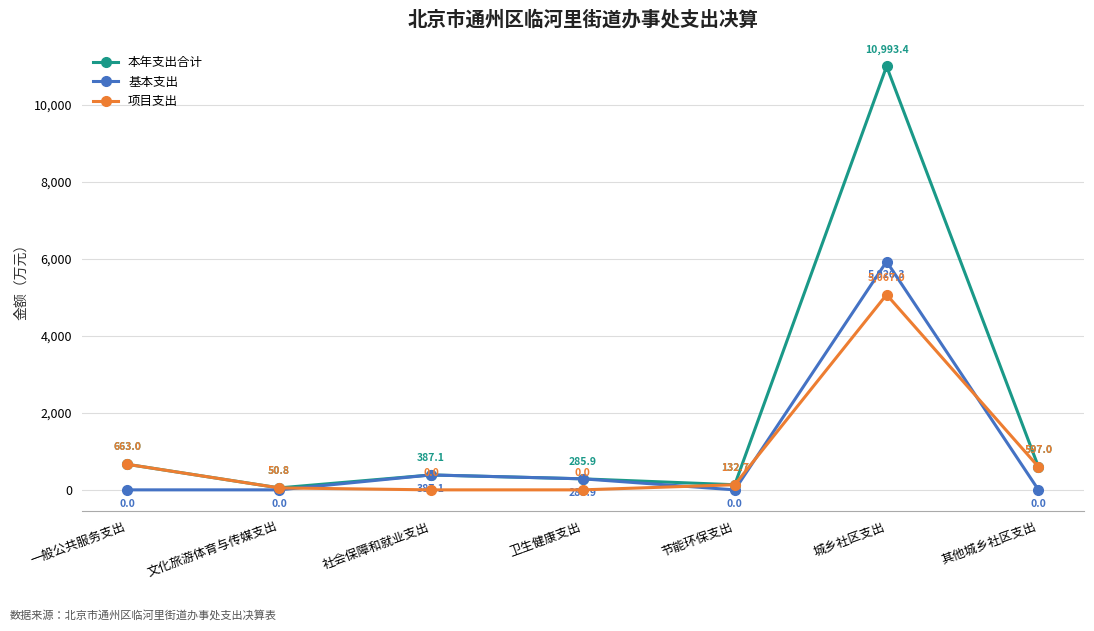

What are all the series names shown in the legend?

本年支出合计, 基本支出, 项目支出